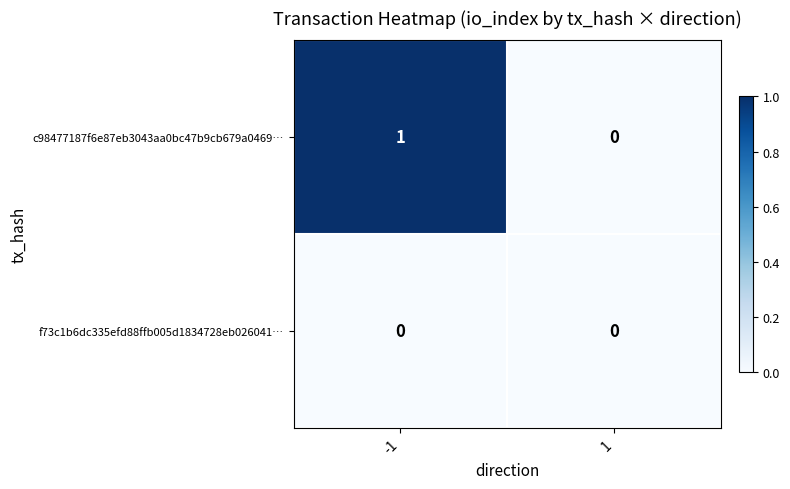

What is the total value across all series at -1?

1